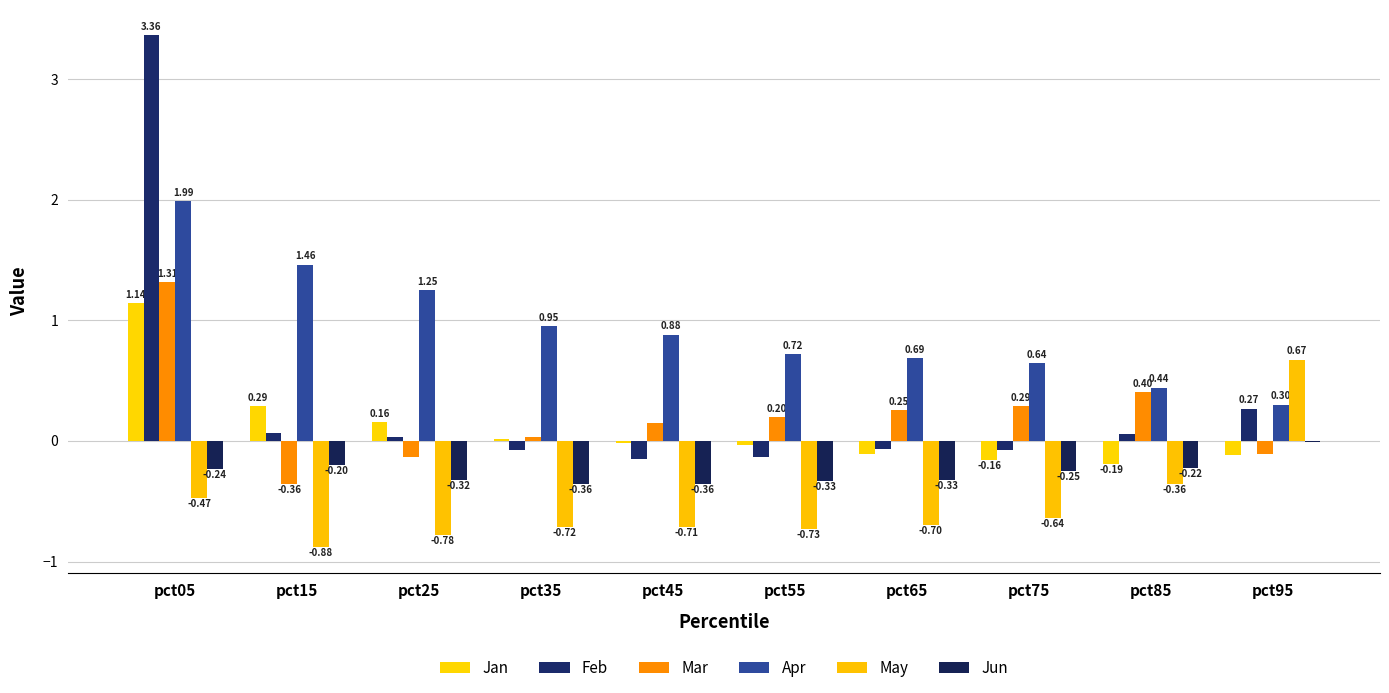

At which category is the sum across all series the highest?

pct05